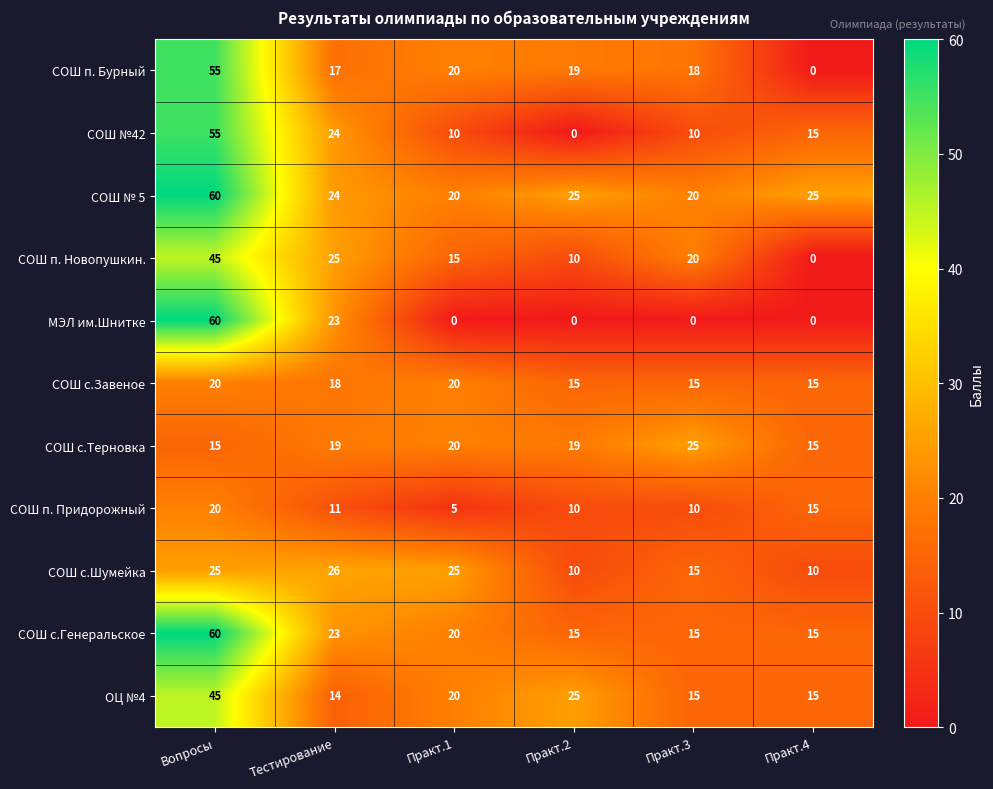

What is the total value across all series at Тестирование?

224